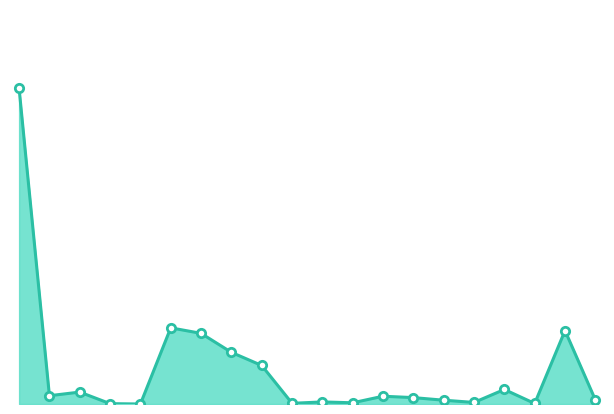

How many lines are shown in the chart?

1